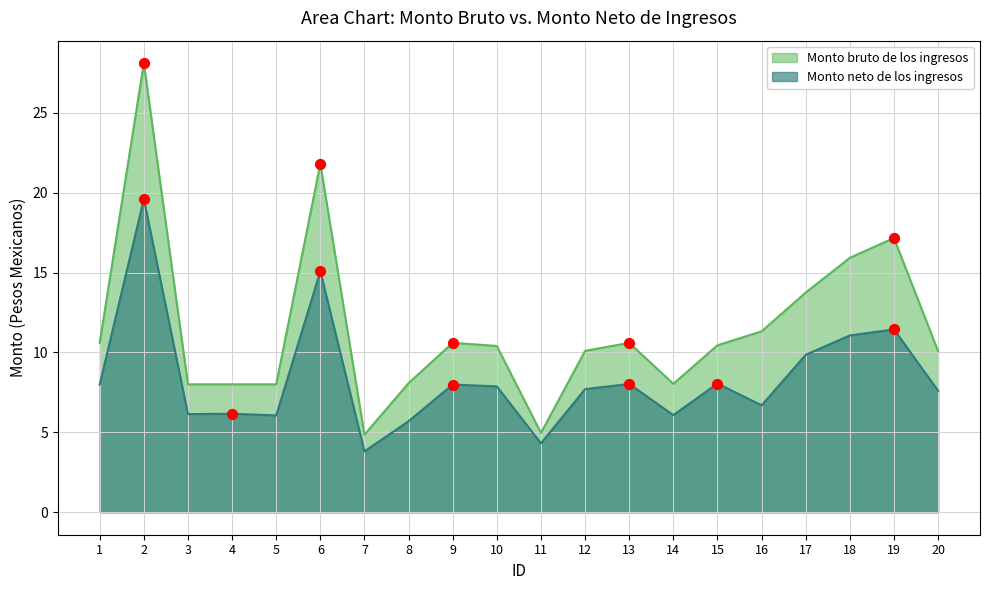

Which series has the largest Y range (max minus min)?

Monto bruto de los ingresos